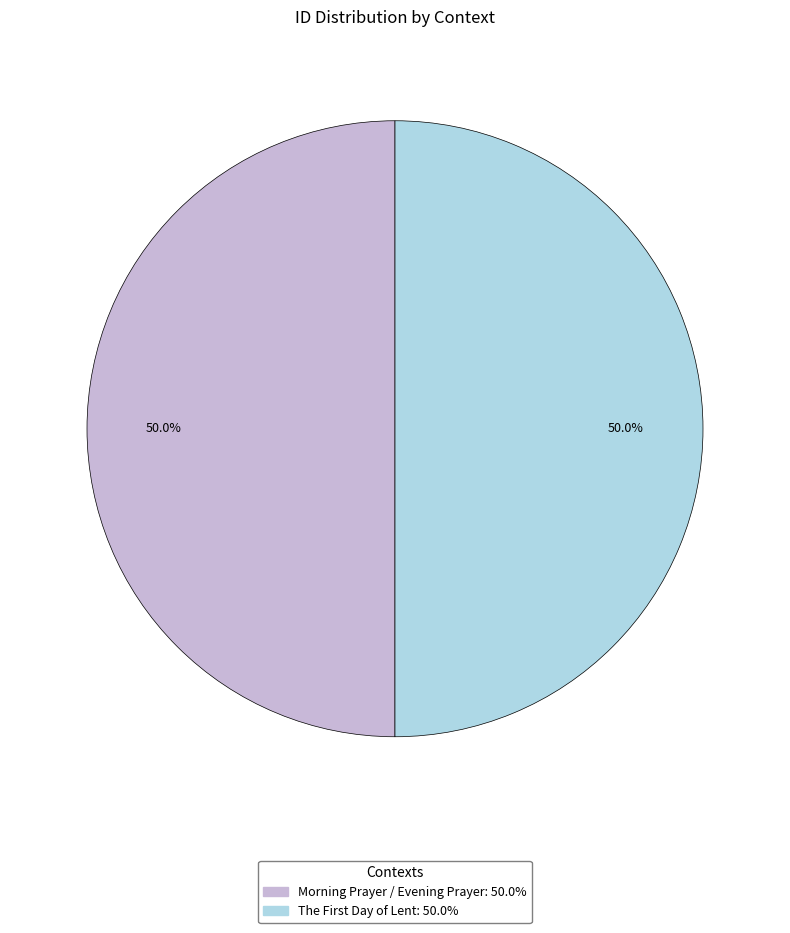

What percentage is NOT represented by Morning Prayer / Evening Prayer?

50.0%